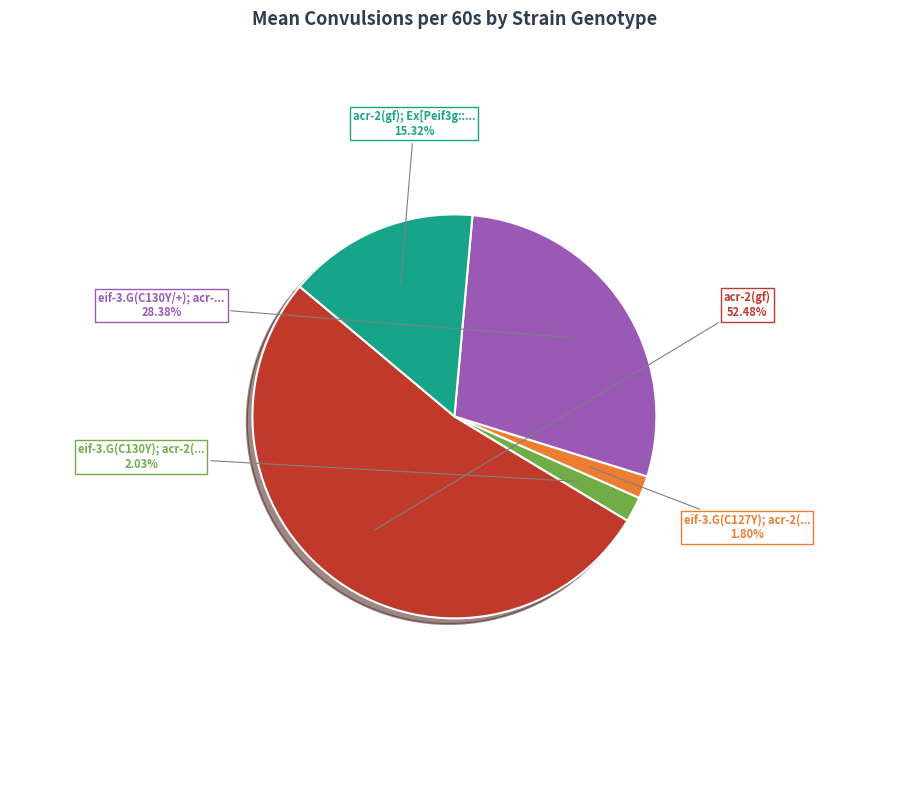

Does any single category account for the majority?

Yes